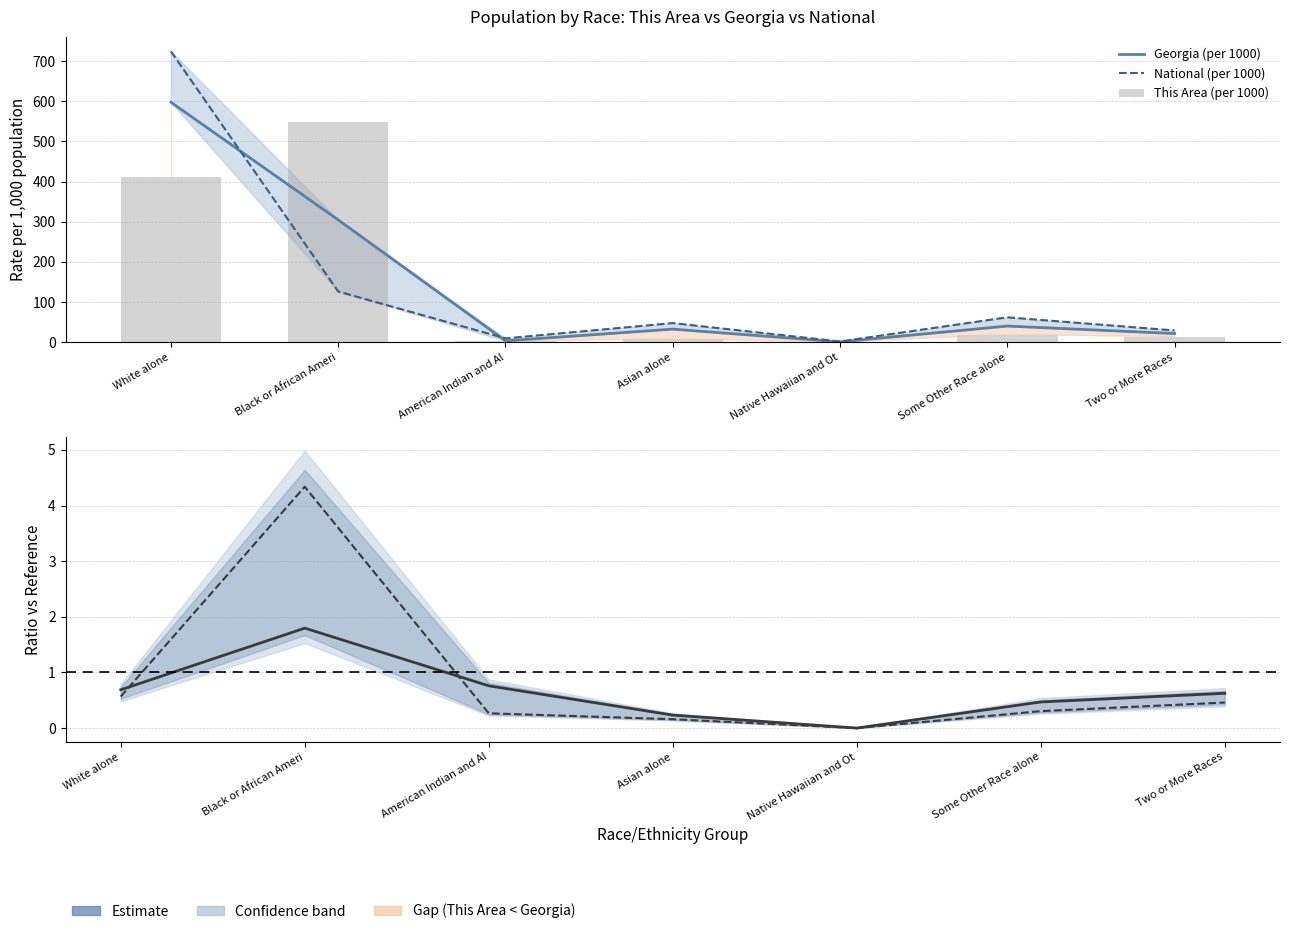

Is it true that This Area (per 1000) equals 12.2 at Asian alone?

False